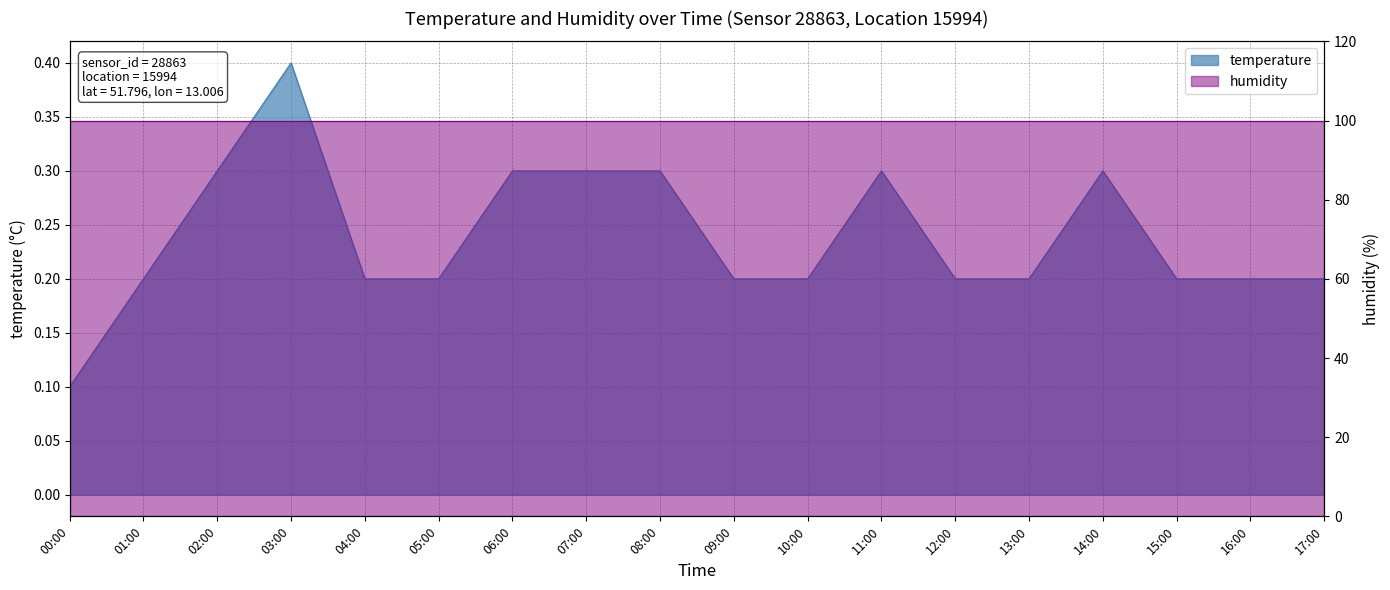

What is the maximum value shown in the chart?

0.4